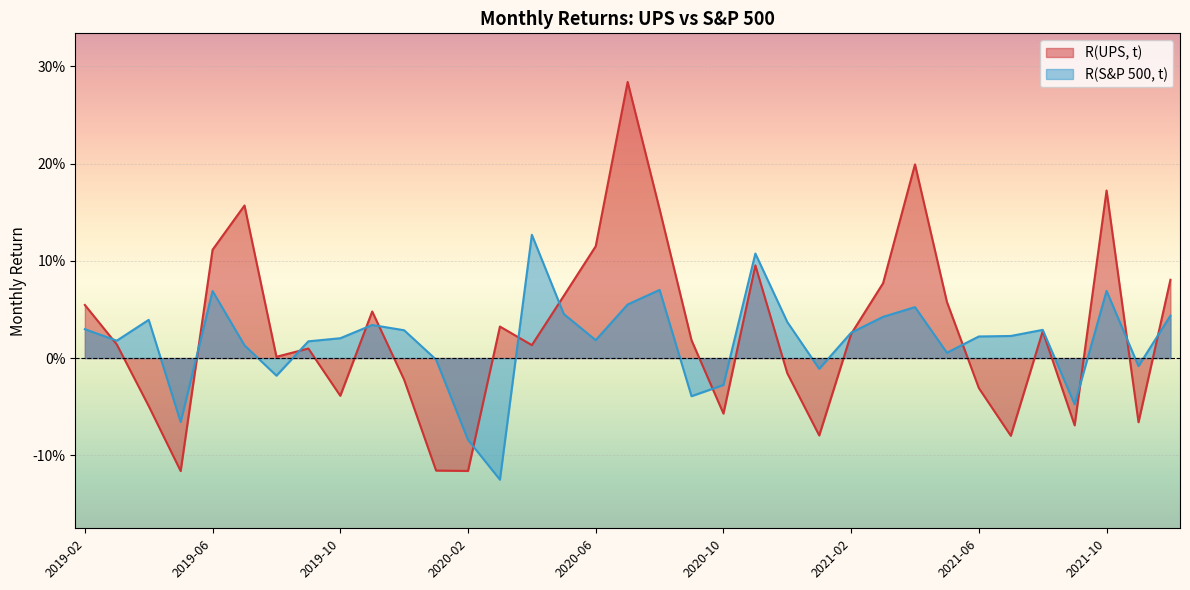

What is the sum of all R(S&P 500, t) values?

0.6